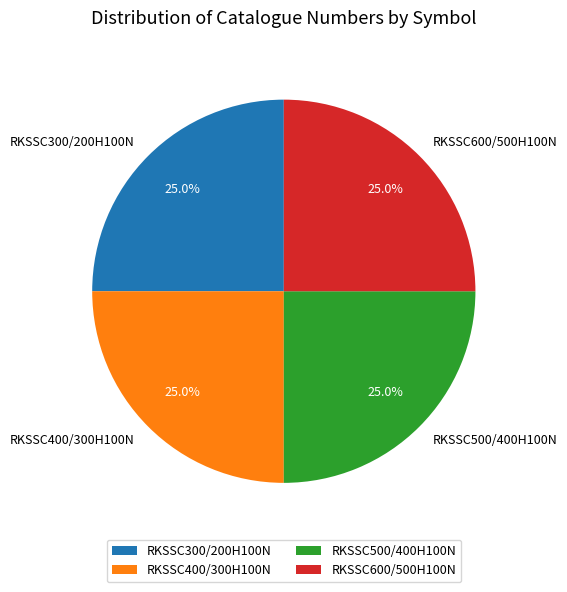

The RKSSC500/400H100N slice represents 25% of the pie. True or false?

True